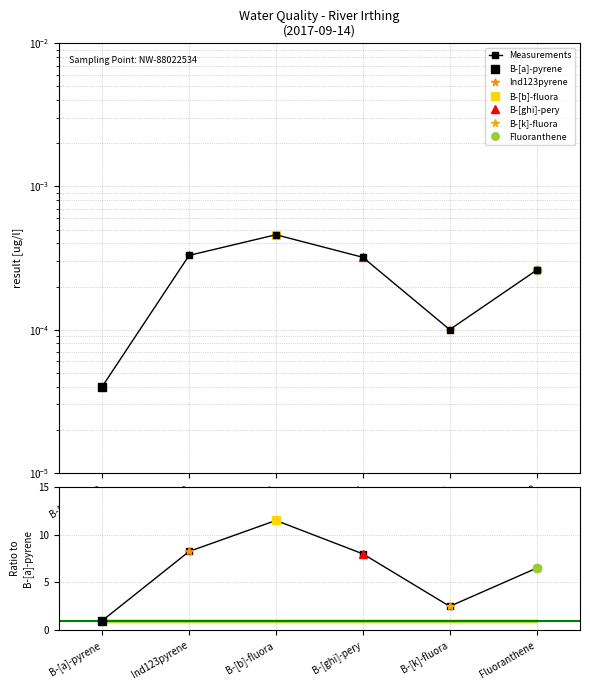

What is the difference between the Ratio to B-[a]-pyrene values at B-[k]-fluora and B-[b]-fluora?

9.0